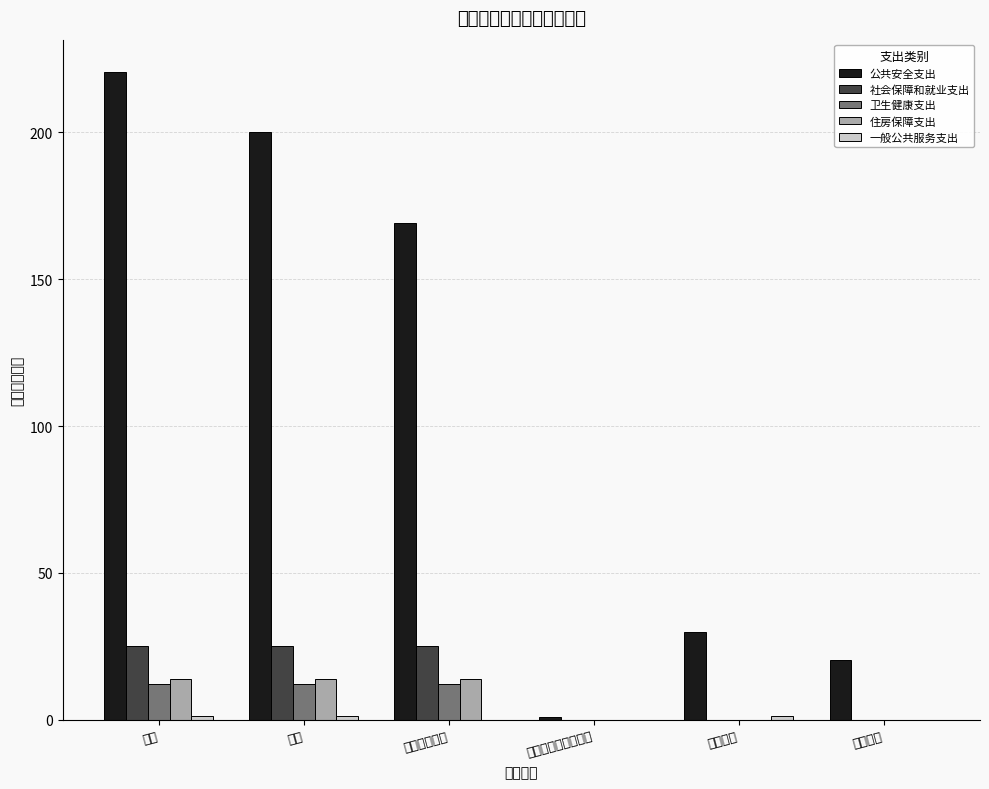

Between 小计 and 对个人和家庭的补助, which series saw the biggest shift?

公共安全支出